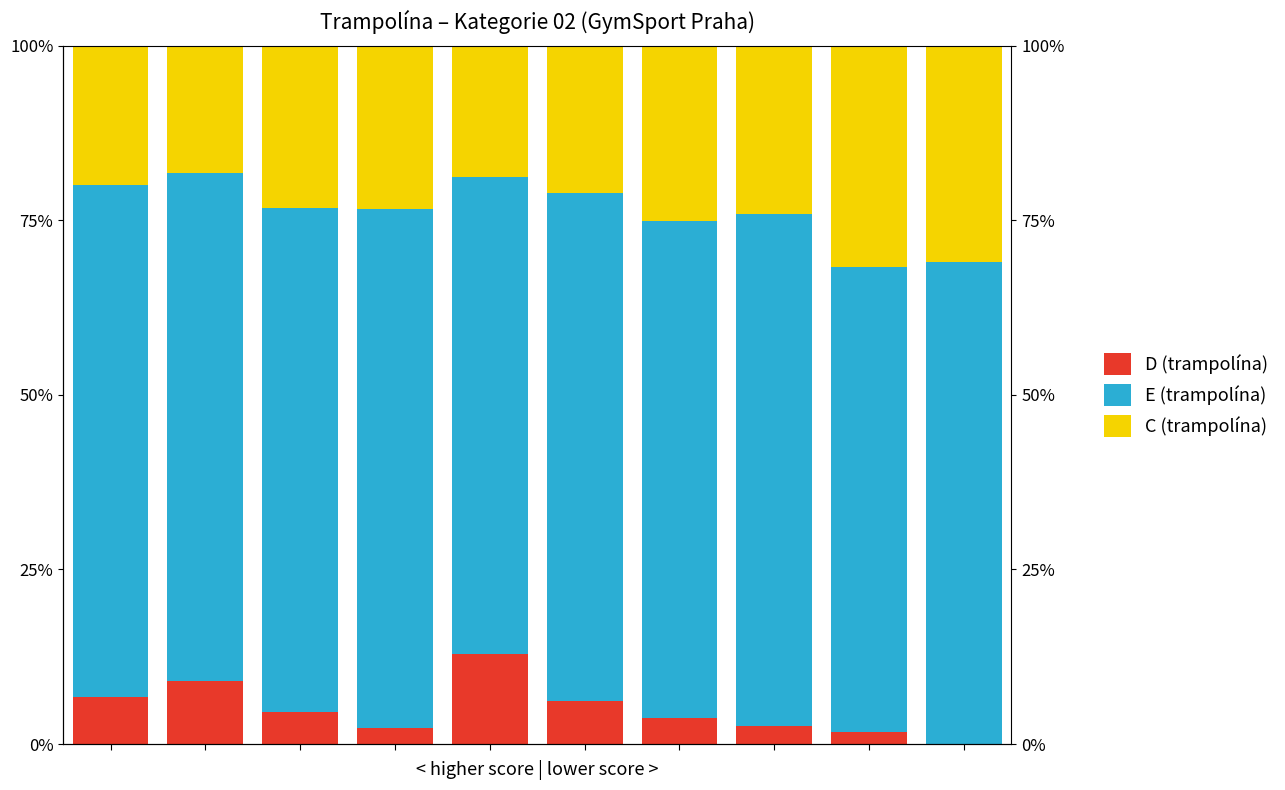

Reading left to right, list all the values displayed in this chart.

D (trampolína): 6.7	9.1	4.7	2.3	12.9	6.2	3.8	2.5	1.7	0.0
E (trampolína): 73.3	72.7	72.1	74.3	68.2	72.7	71.1	73.4	66.7	69.0
C (trampolína): 20.0	18.2	23.3	23.4	18.8	21.1	25.2	24.1	31.7	31.0